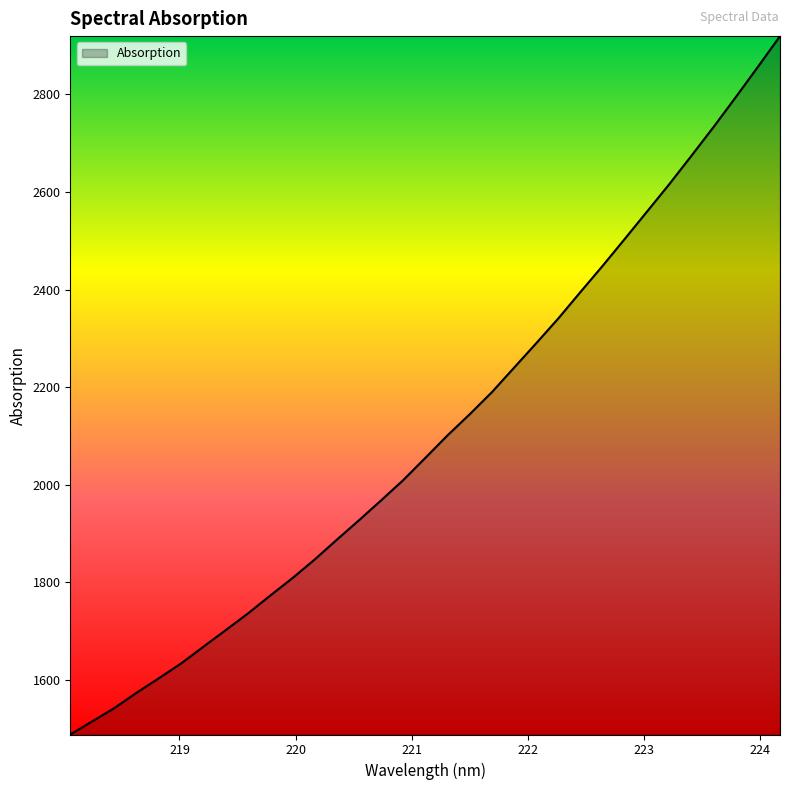

What is the maximum value shown in the chart?

2919.1